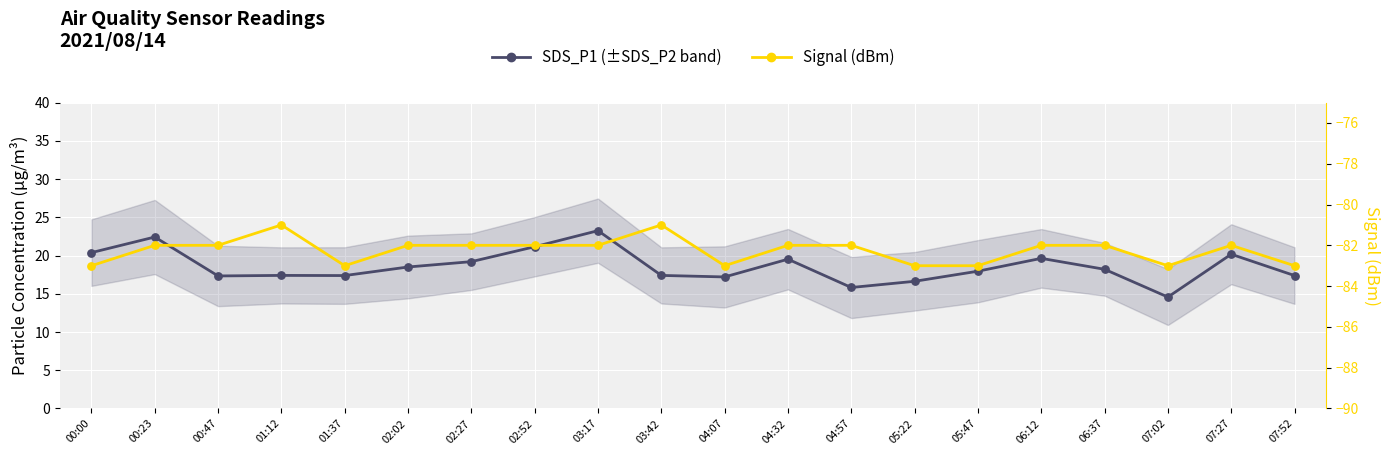

Which series reaches the maximum Y coordinate?

SDS_P1